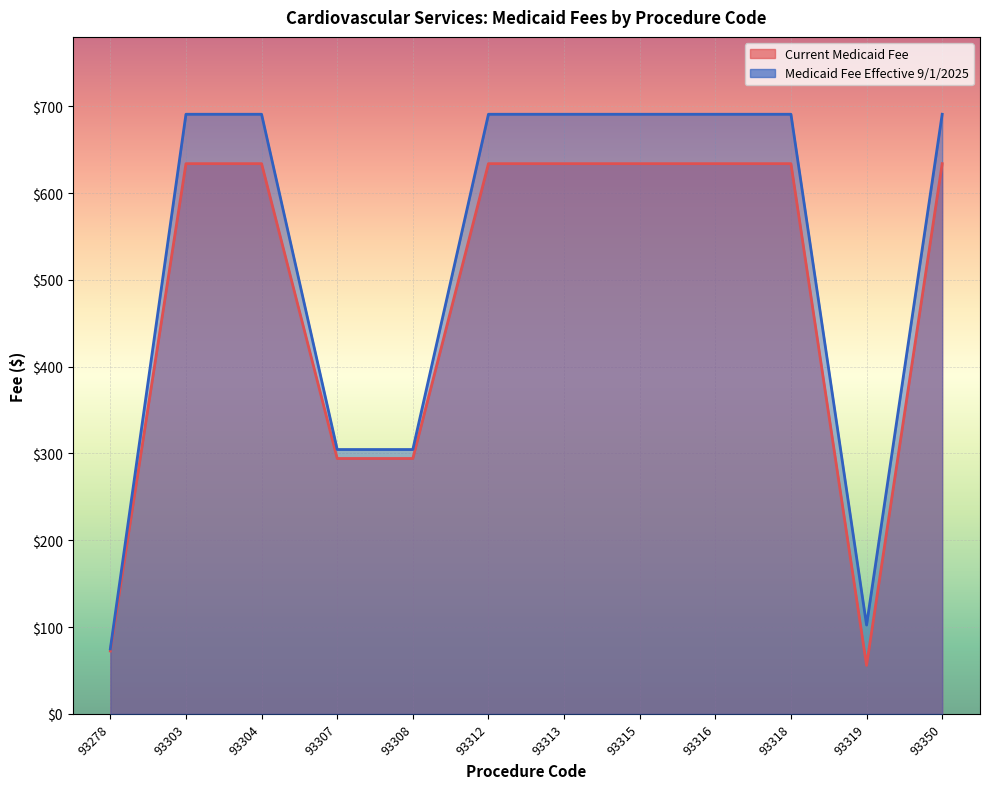

At which label is Current Medicaid Fee closest to 344?

93307